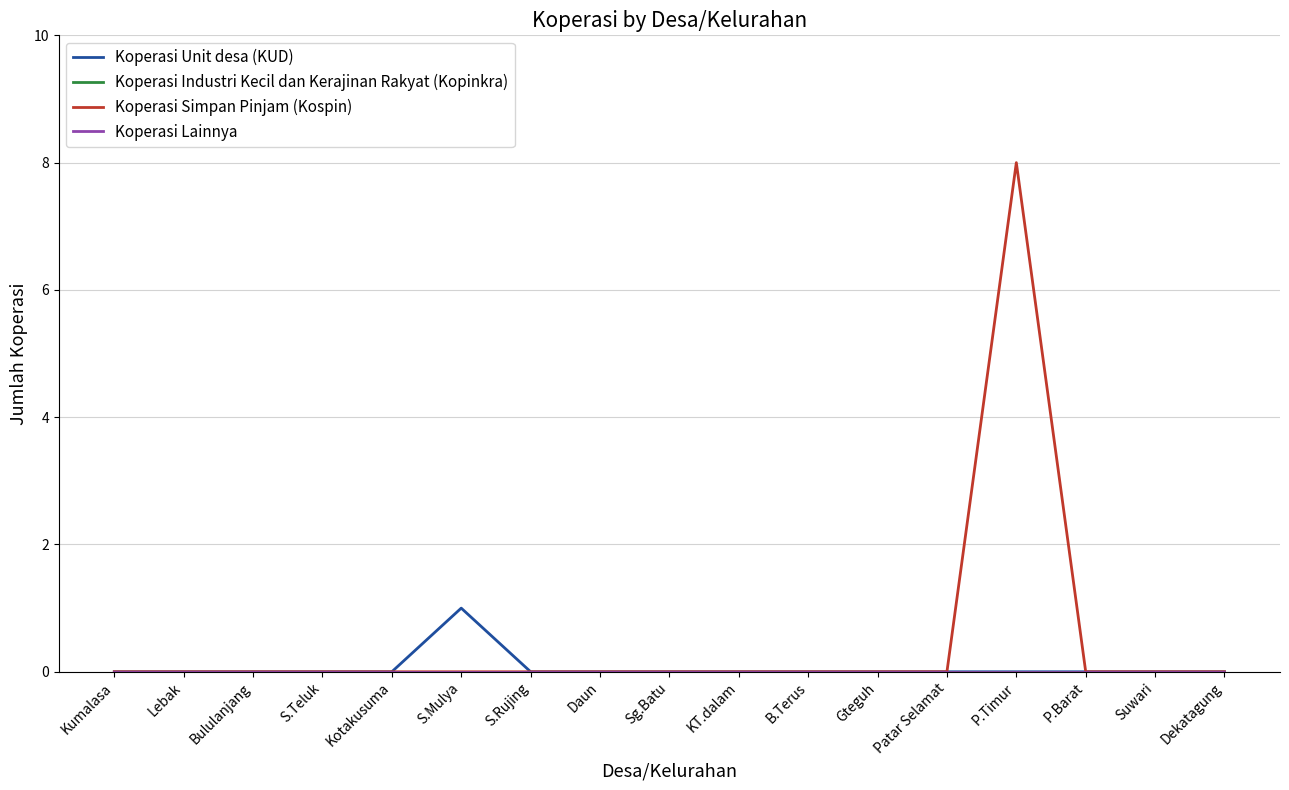

What is the label of the 11th point from the right?

S.Rujing